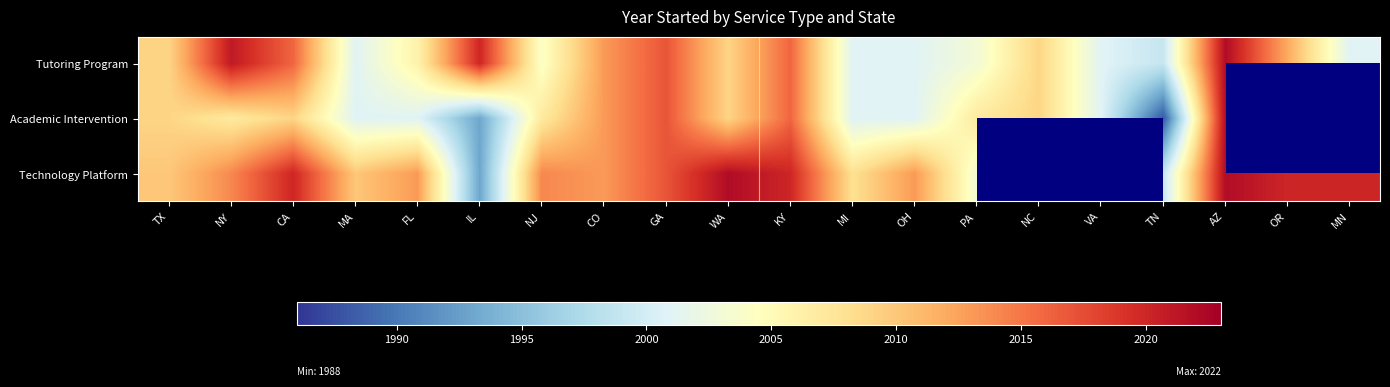

Is the value of Technology Platform at 8 greater than the value of Tutoring Program at 11?

Yes